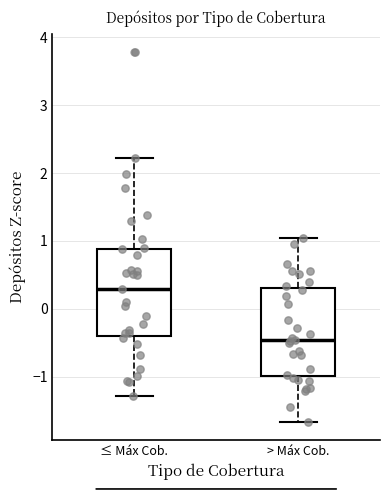

Reading left to right, transcribe this box plot: for each box, give where its median line is, the range the box spans, and where its two whiskers end, as read against the y-axis. The values are not printed on the chart, so give them approximately, as read against the axis.

≤ Máx Cob.: median 0.3, box -0.4 to 0.9, whiskers -1.3 to 2.2
> Máx Cob.: median -0.5, box -1.0 to 0.3, whiskers -1.7 to 1.0